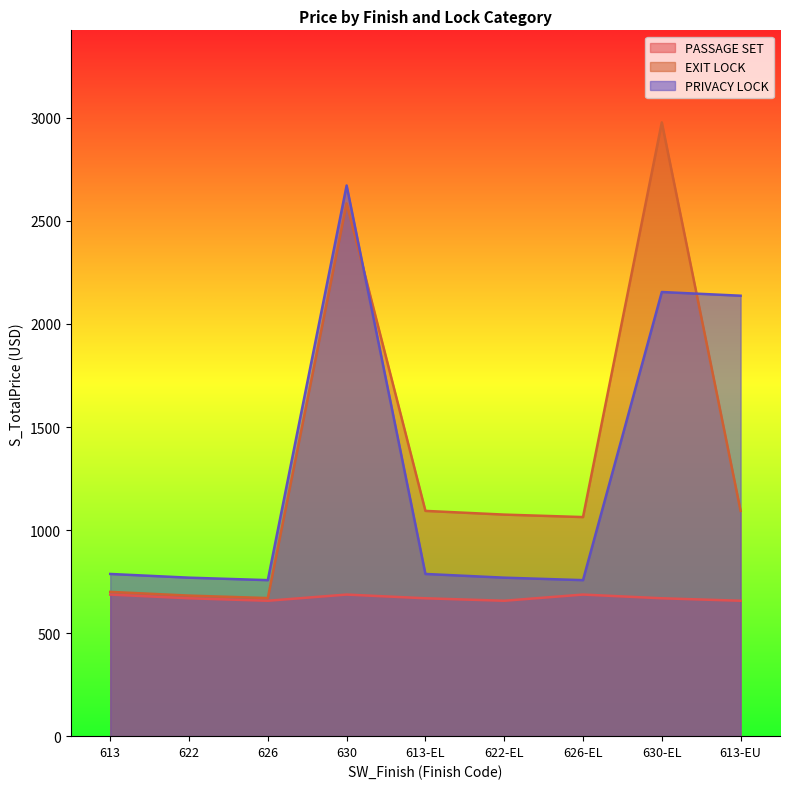

At which label does PRIVACY LOCK first exceed 787?

630